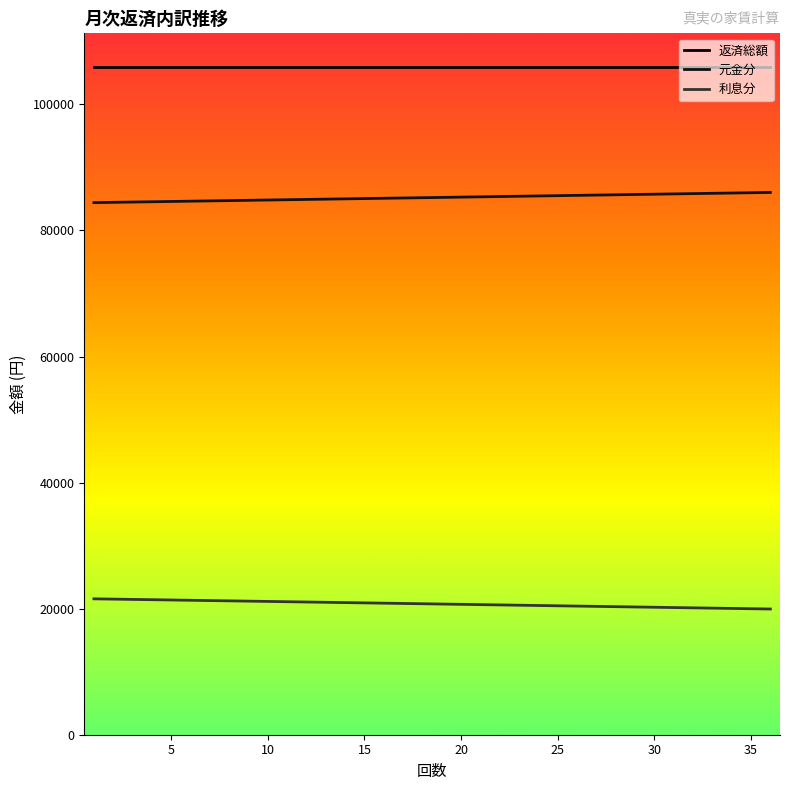

What is the greatest value displayed?

105974